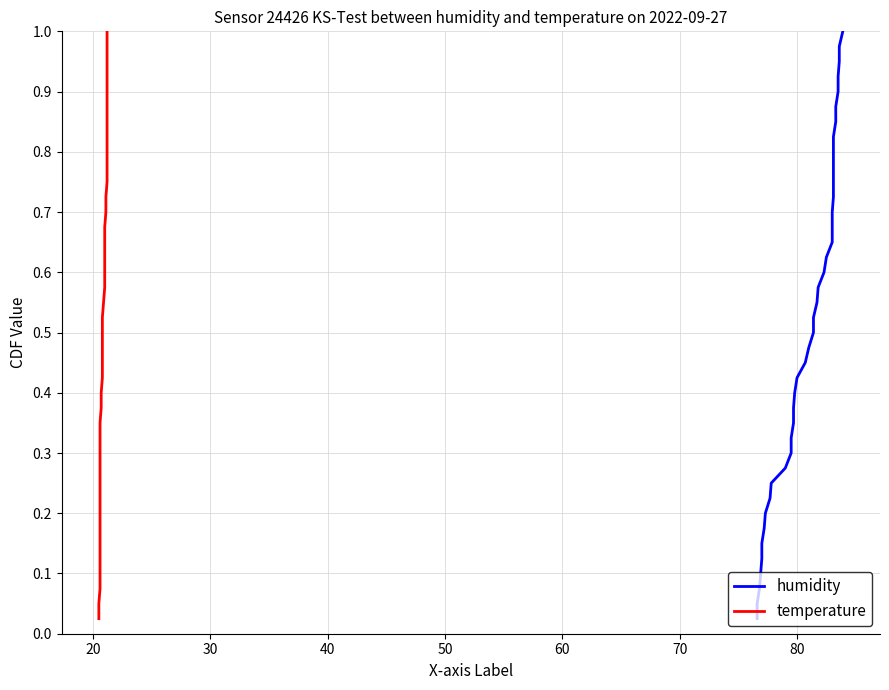

What is the difference between the maximum and minimum values in the humidity series?

1.0